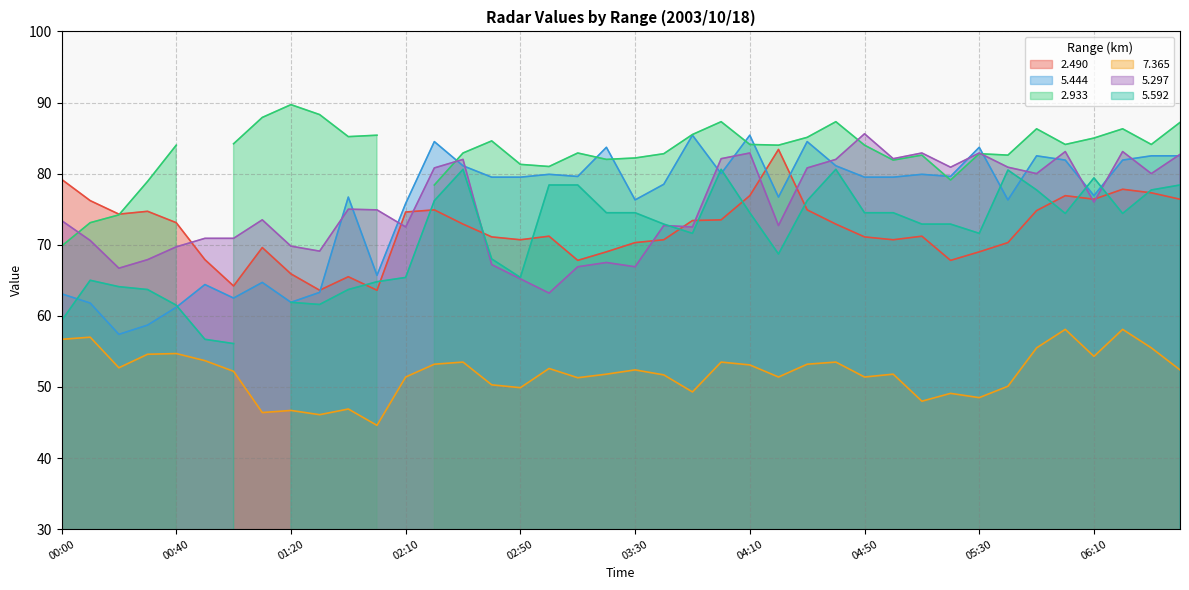

What is the lowest value of the 2.490 series?

63.6